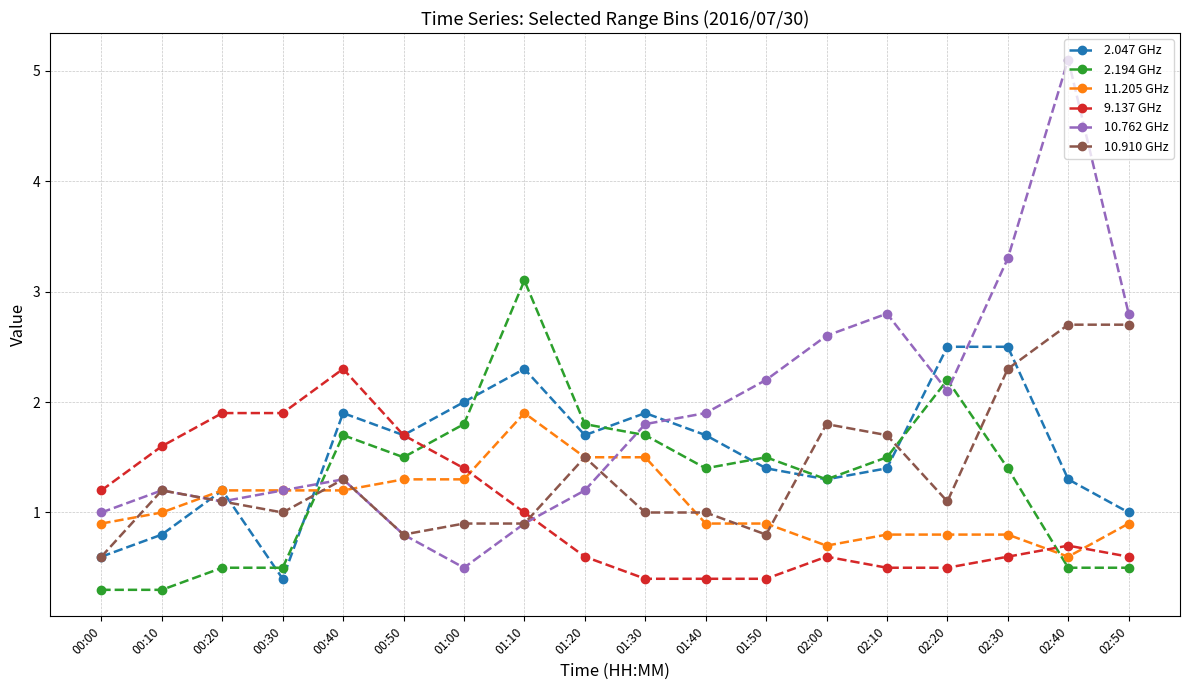

Which label corresponds to the largest value in the chart?

02:40